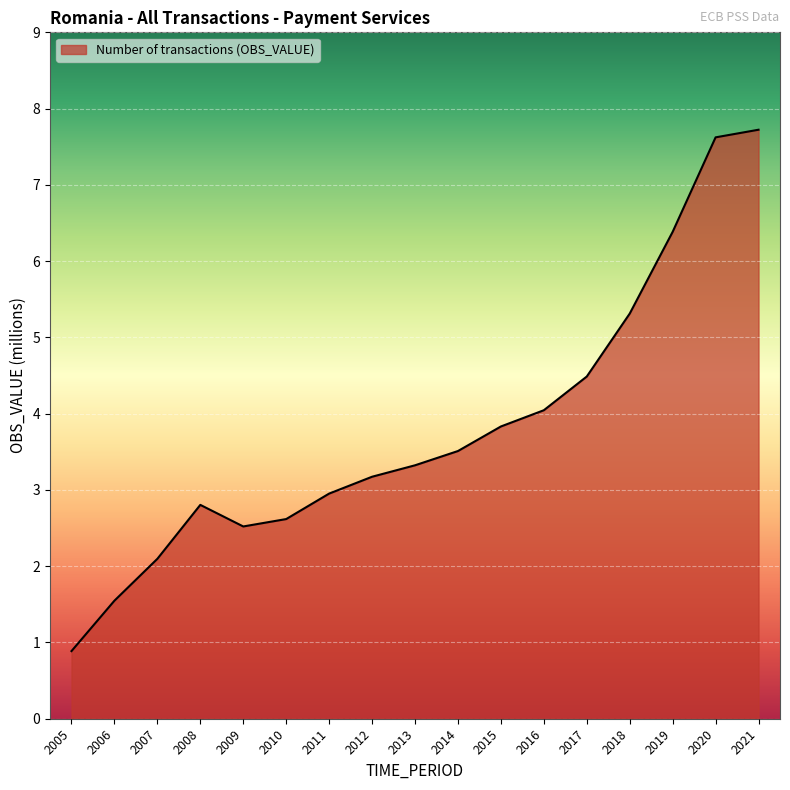

Reading left to right, list all the values displayed in this chart.

2005=0.9	2006=1.5	2007=2.1	2008=2.8	2009=2.5	2010=2.6	2011=3.0	2012=3.2	2013=3.3	2014=3.5	2015=3.8	2016=4.0	2017=4.5	2018=5.3	2019=6.4	2020=7.6	2021=7.7